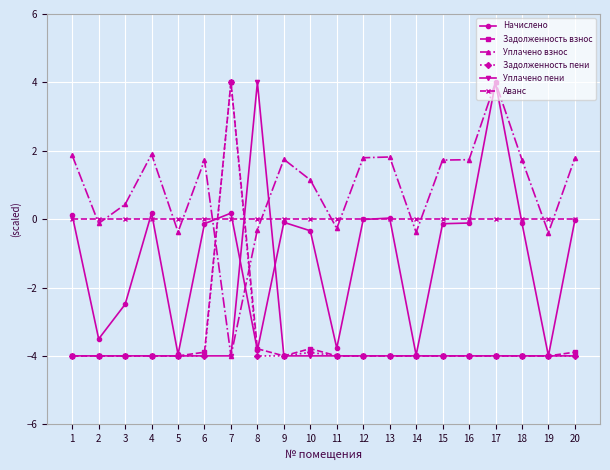

True or false: Уплачено взнос has a value of 1.9 at 4.

True